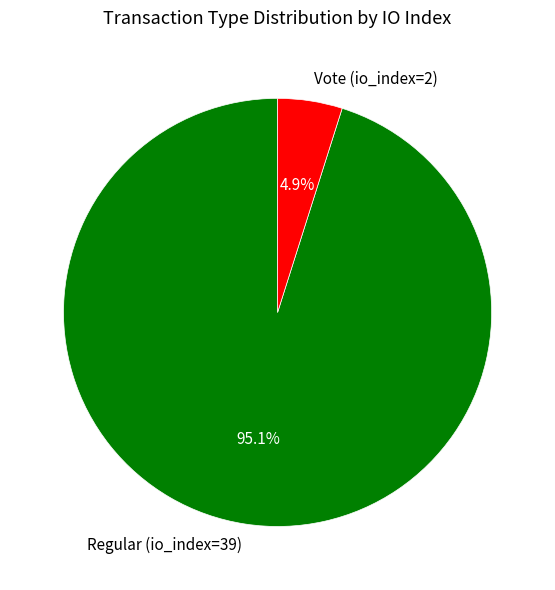

What percentage do Vote (io_index=2) and Regular (io_index=39) together represent?

100.0%